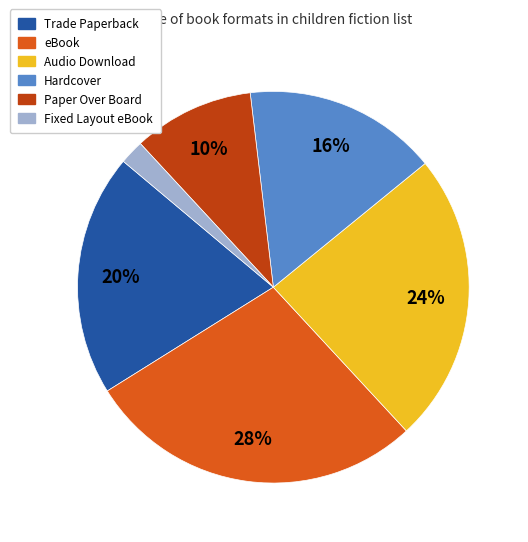

Between Hardcover and Trade Paperback, which is larger?

Trade Paperback